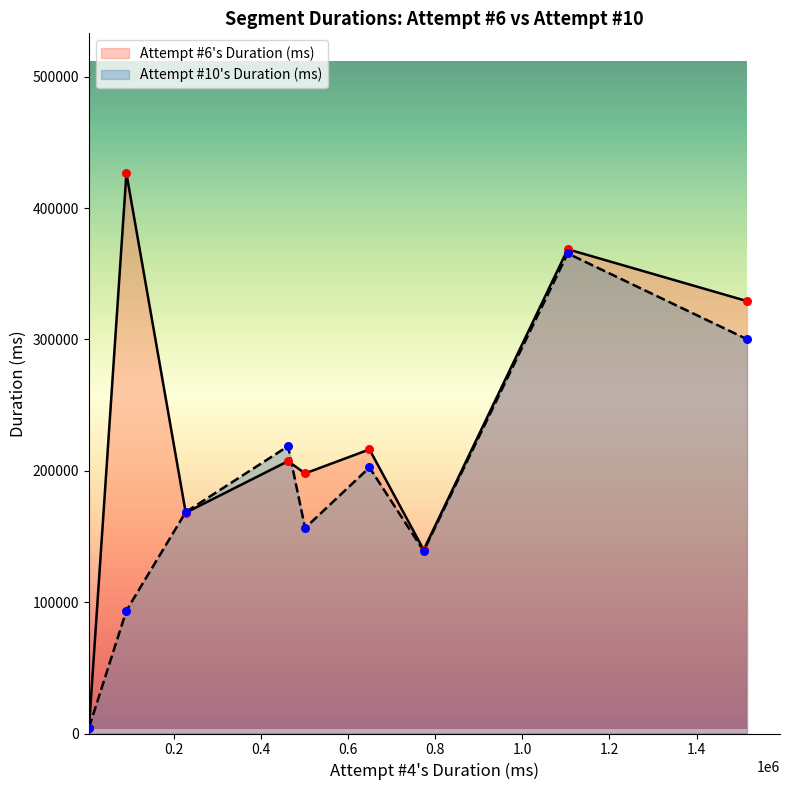

At how many categories does at least one series exceed 362978?

2